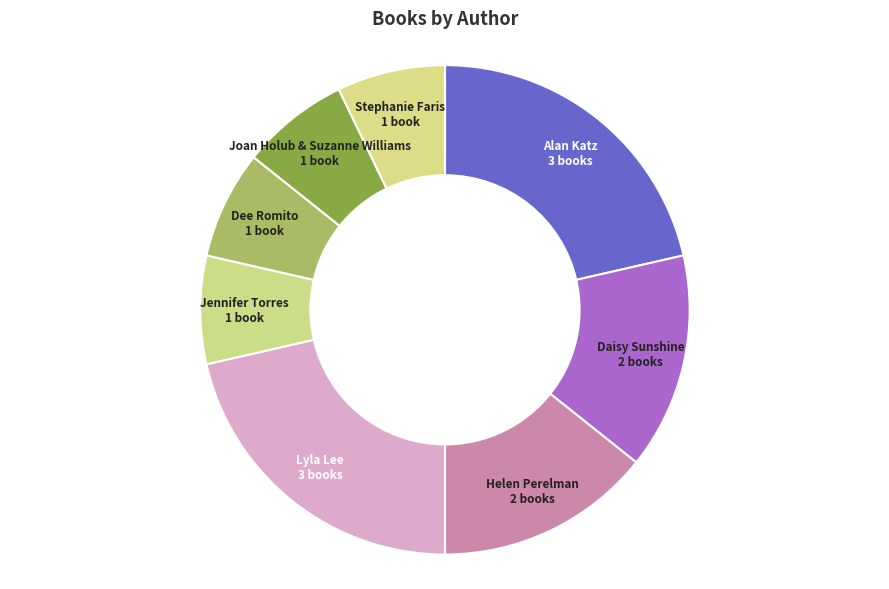

To the nearest percent, what is the difference between the largest and smallest slice percentages?

14%